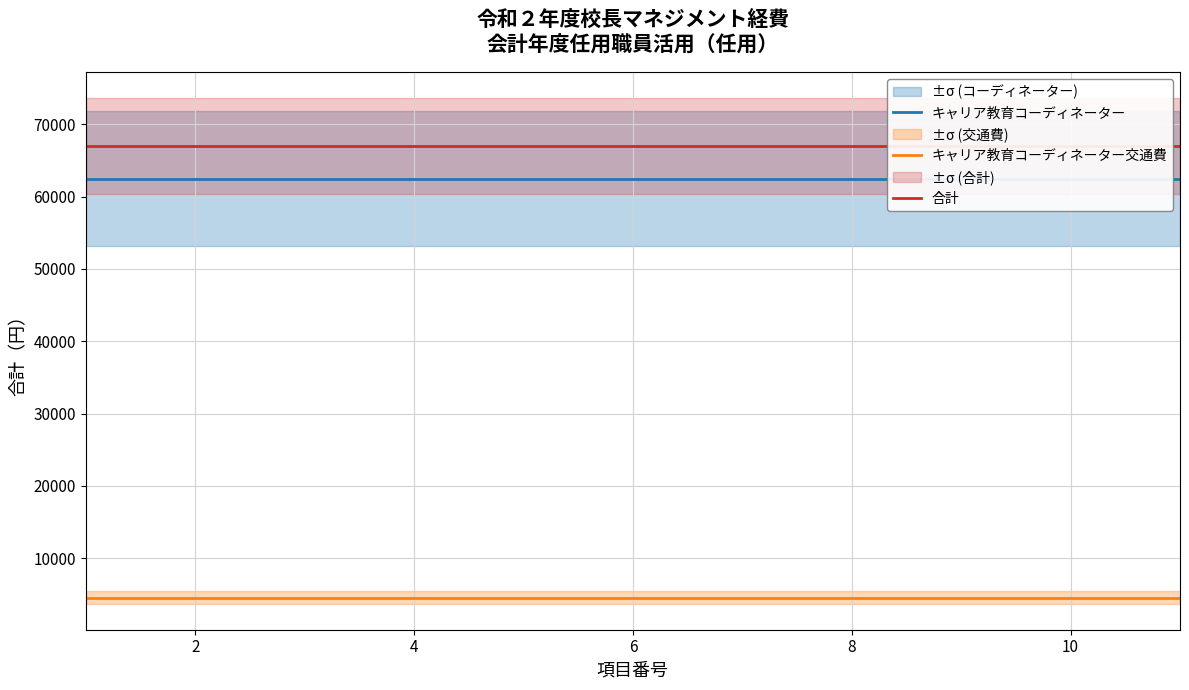

Is it true that 合計 equals 30088 at 8?

False